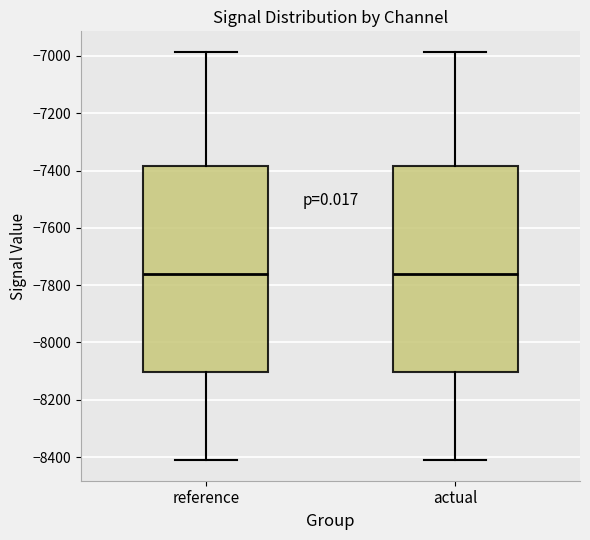

Reading left to right, read every box against the y-axis: the position of its median line, the range the box covers, and the ends of its whiskers. The values are not printed on the chart, so give them approximately, as read against the axis.

reference: median -7760, box -8100 to -7380, whiskers -8420 to -6980
actual: median -7760, box -8100 to -7380, whiskers -8420 to -6980